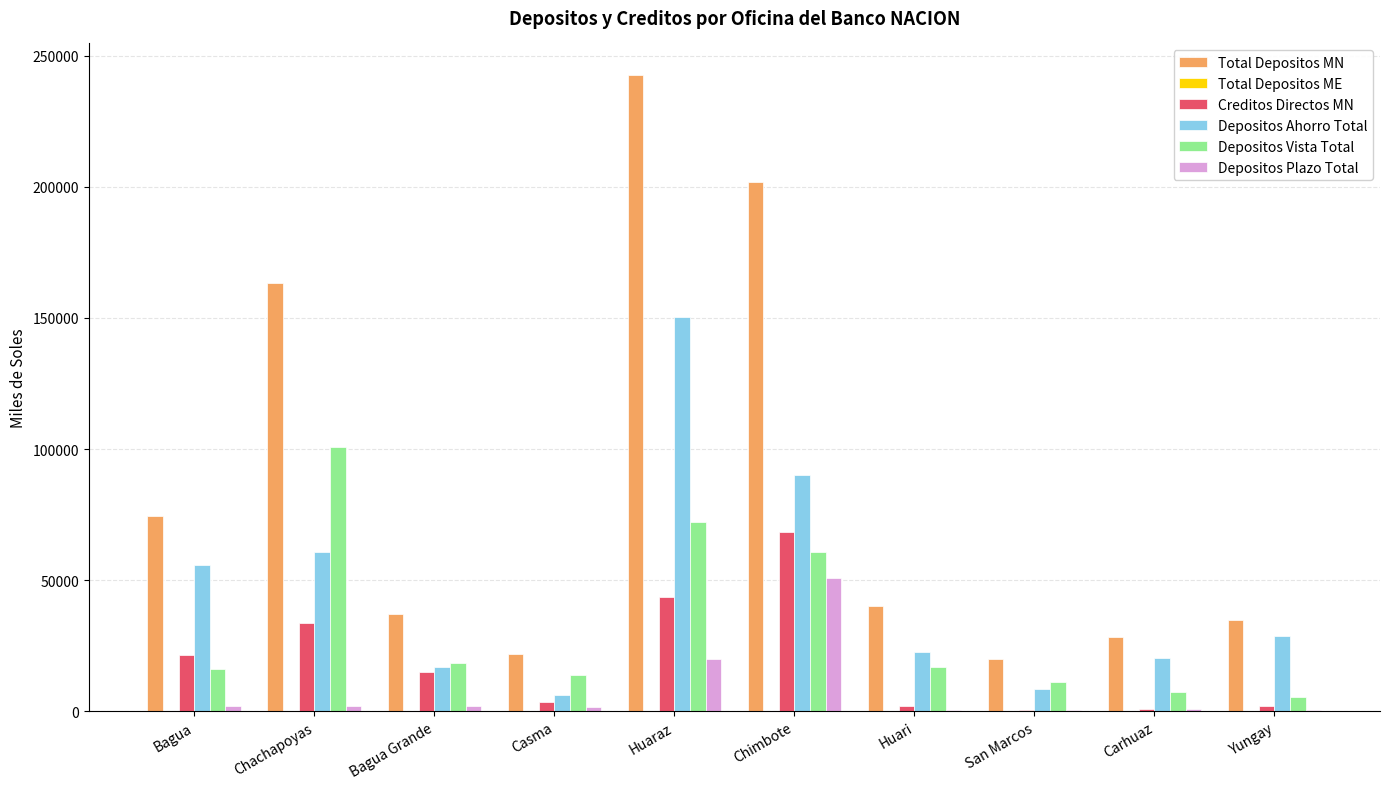

Between Casma and Carhuaz, which series saw the biggest shift?

Depositos Ahorro Total